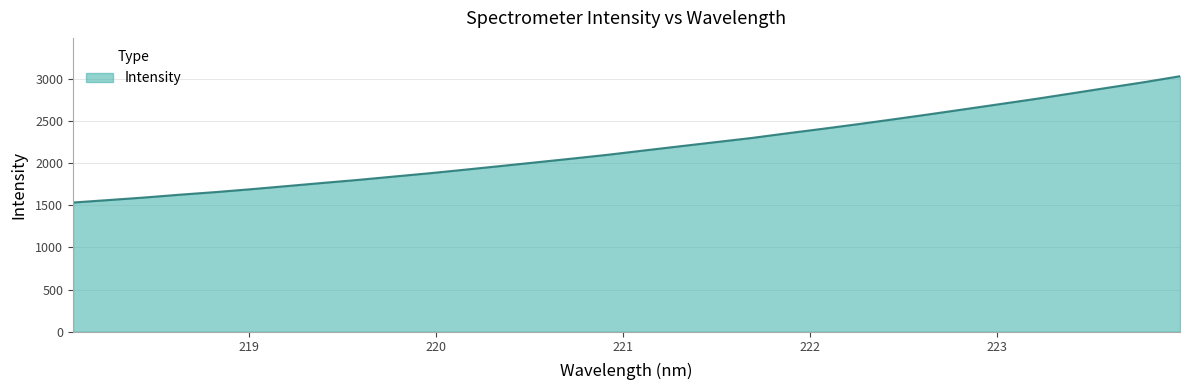

What is the minimum value shown in the chart?

1531.2